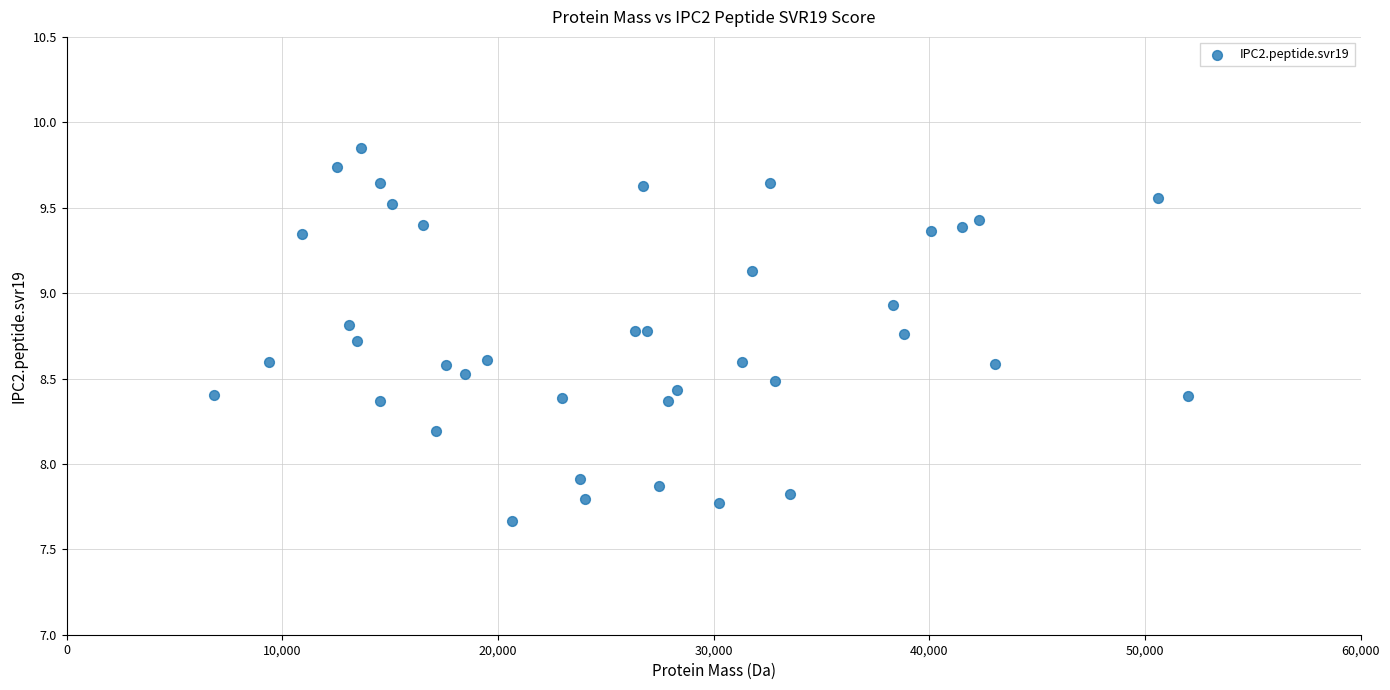

What Y value in the scatter plot is closest to 8?

7.9